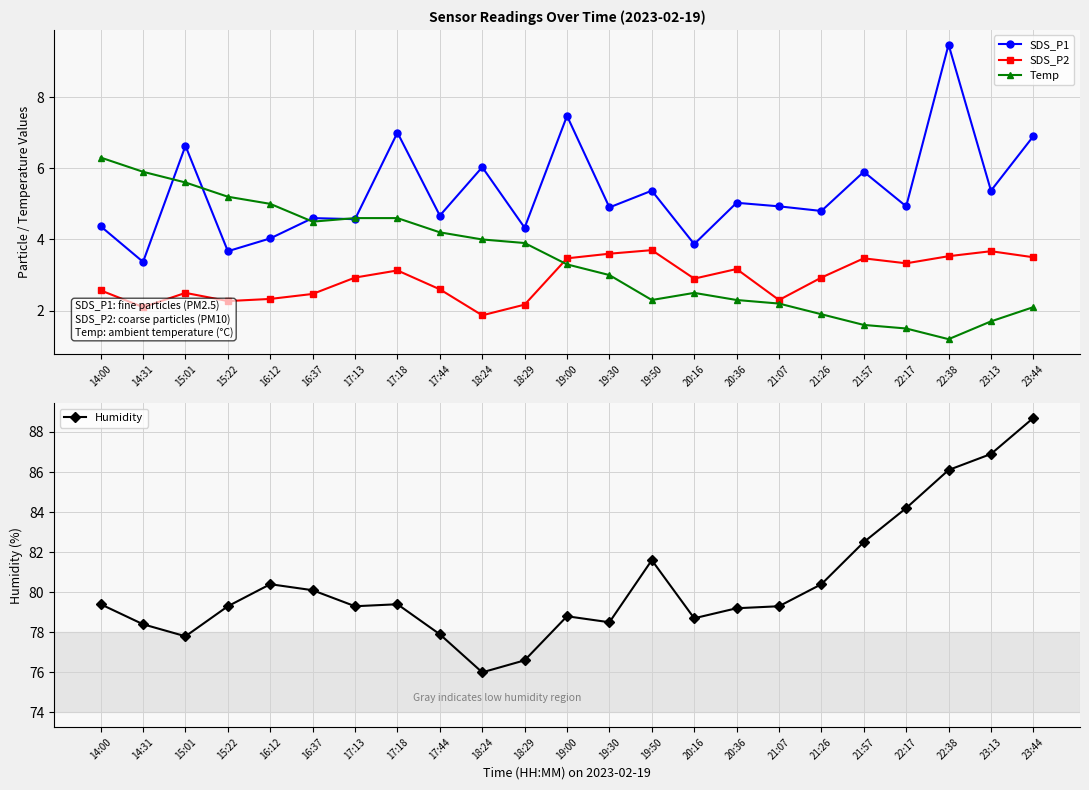

What are all the series names shown in the legend?

SDS_P1, SDS_P2, Temp, Humidity